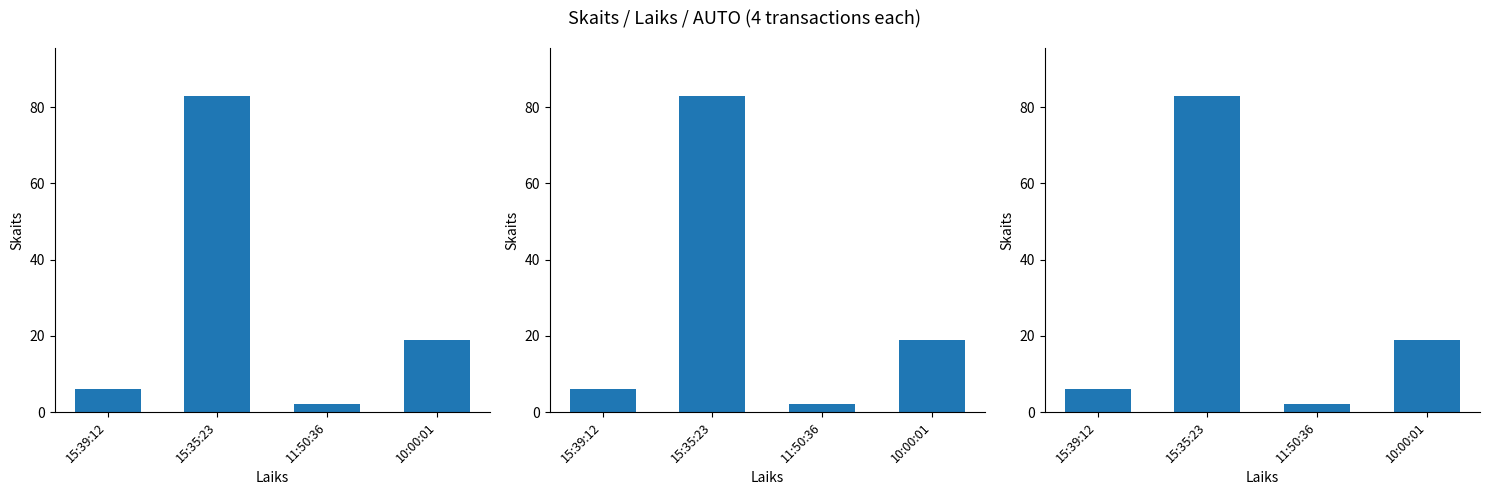

At which label is the value closest to 42?

10:00:01